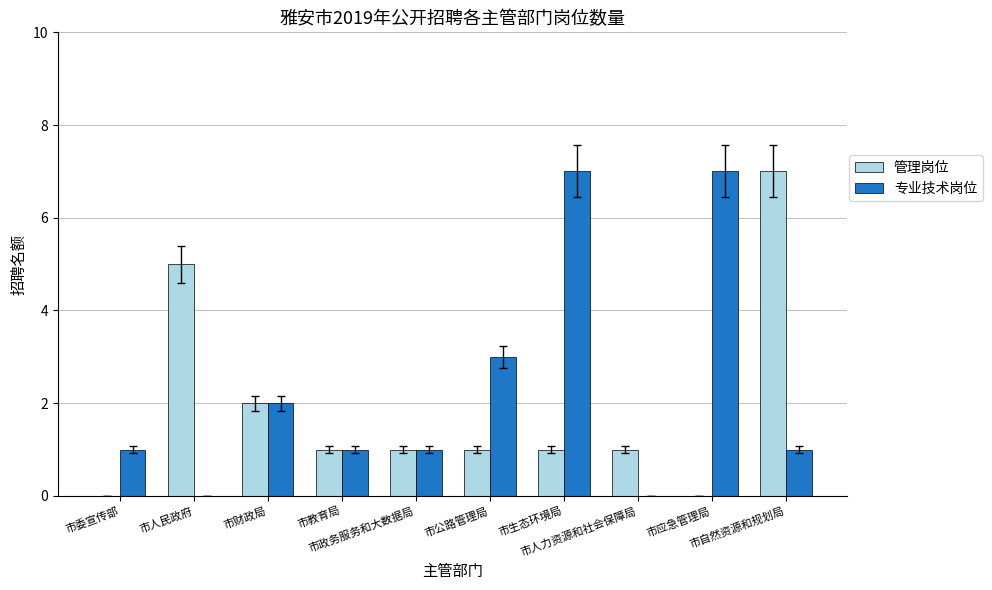

What are all the series names shown in the legend?

管理岗位, 专业技术岗位